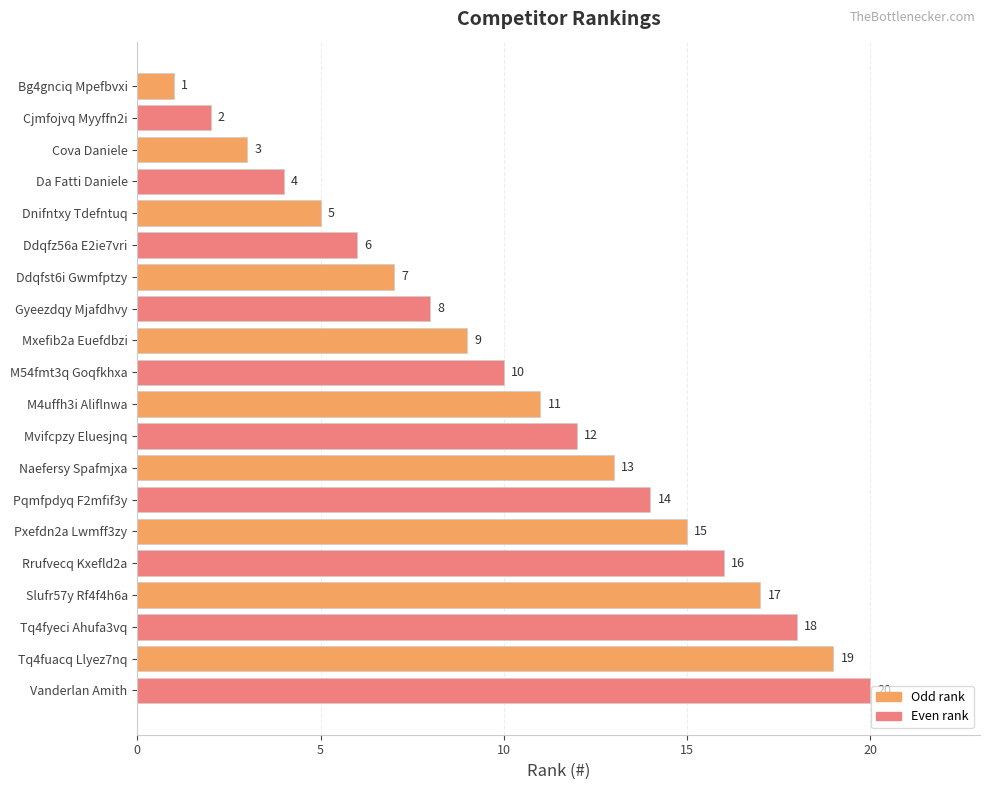

Between Bg4gnciq Mpefbvxi and Da Fatti Daniele, which is larger?

Da Fatti Daniele